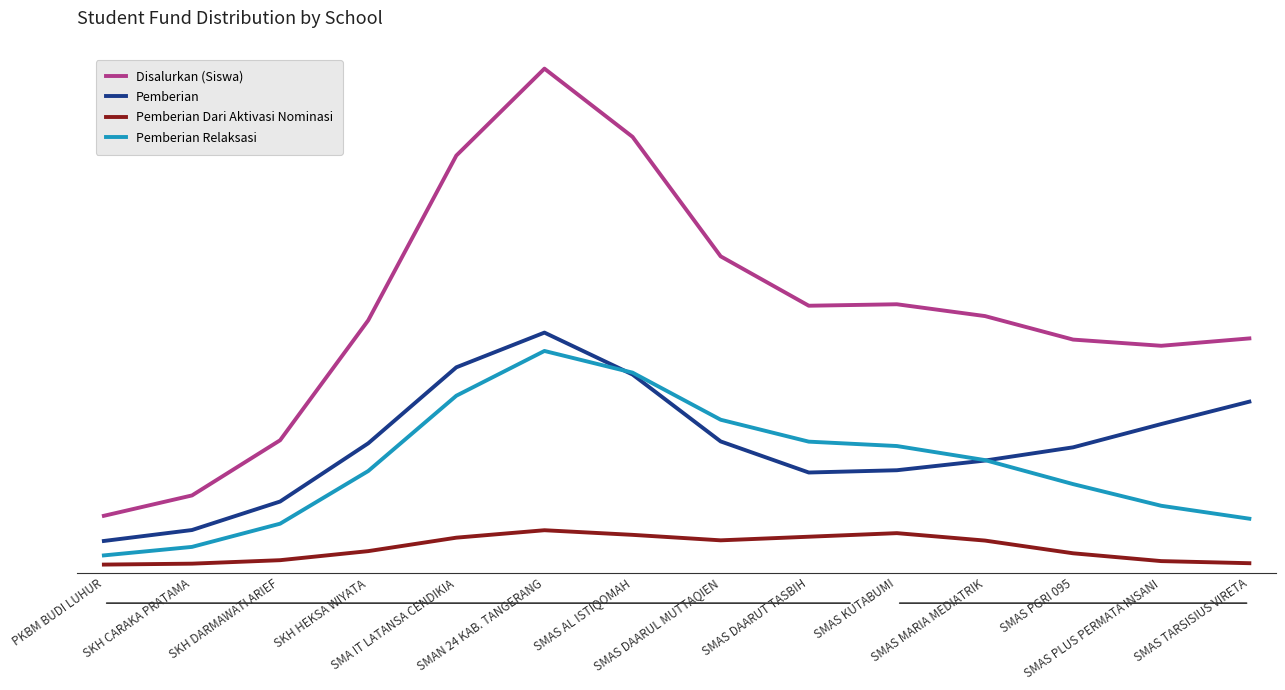

What is the label of the 10th point from the right?

SMA IT LATANSA CENDIKIA